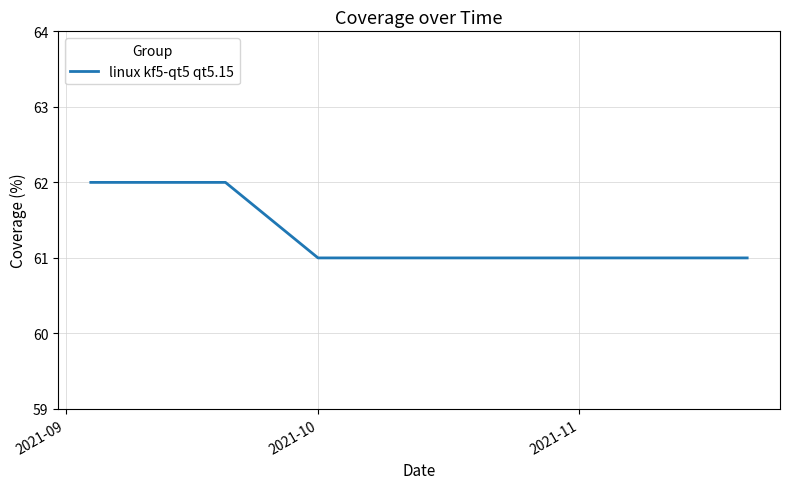

Count the values in the range 61 to 62.

23